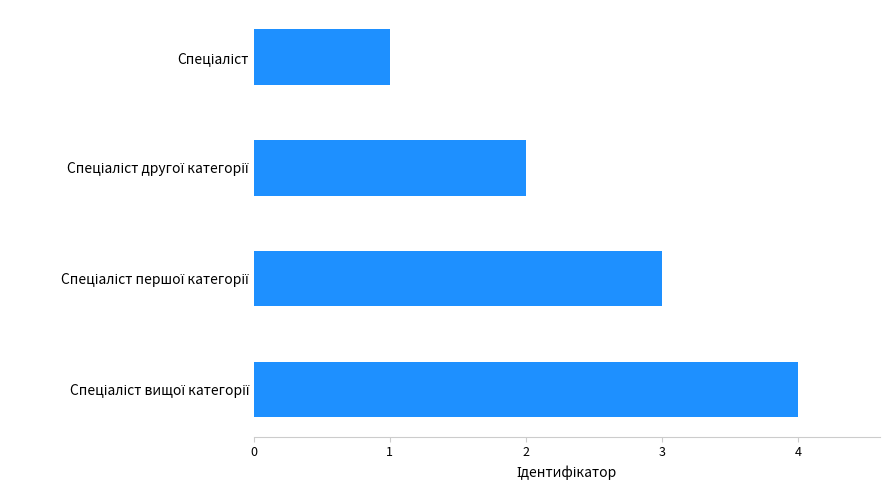

What is the sum of all values?

10